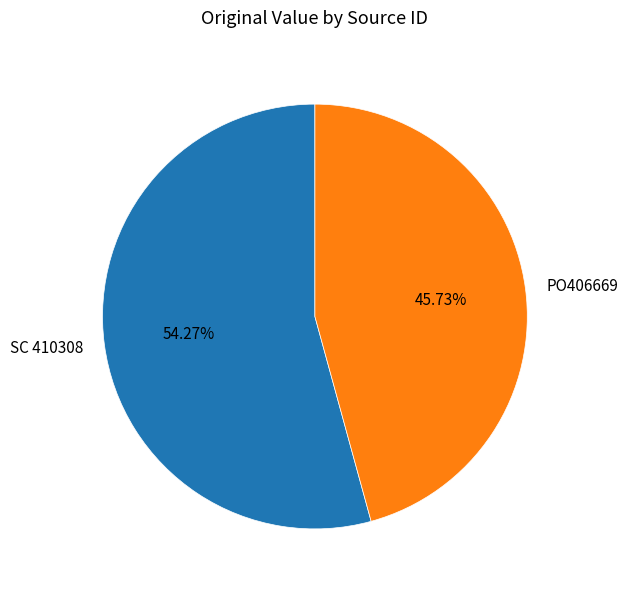

Is it true that PO406669 is 46% of the pie?

True